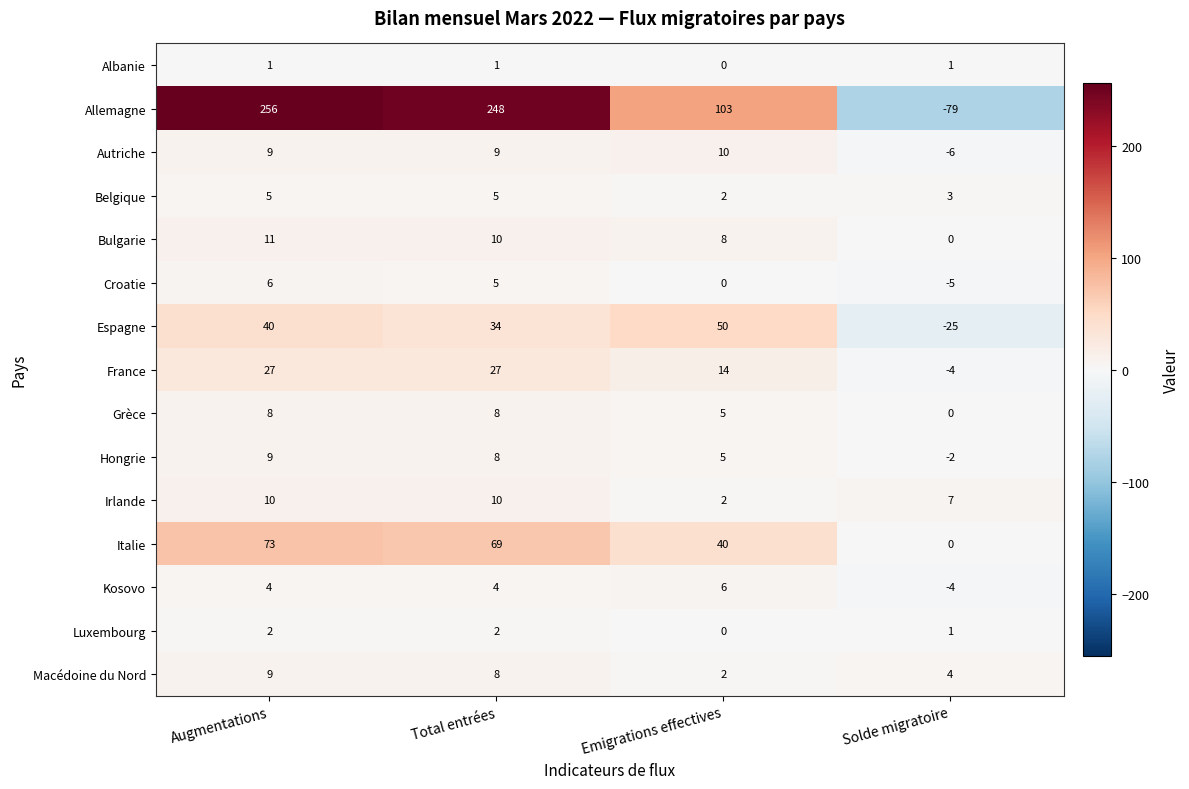

At which label is Espagne closest to 12?

Total entrées